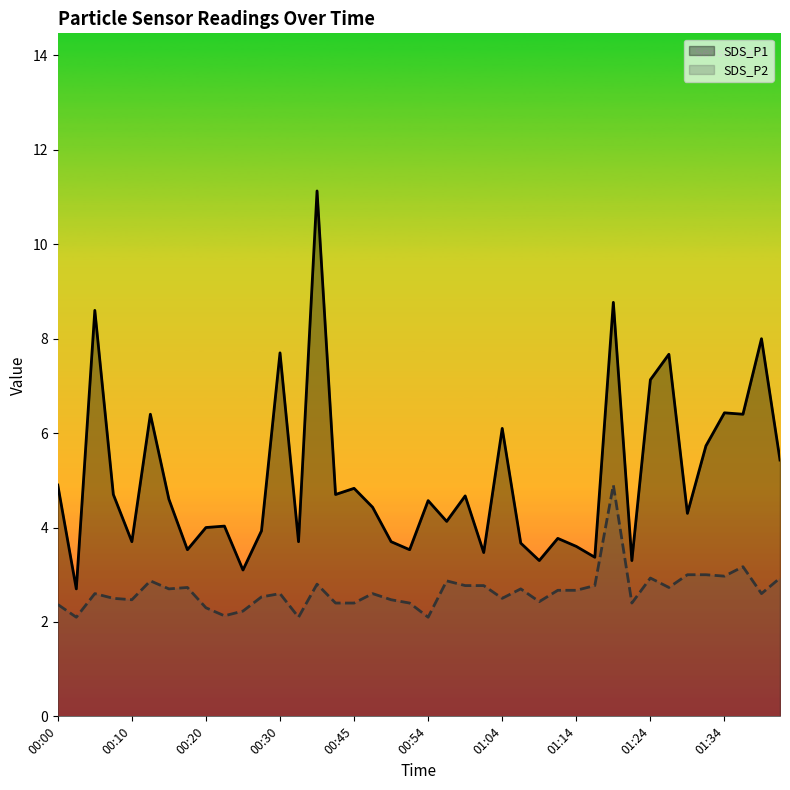

True or false: SDS_P2 and SDS_P1 intersect in this chart.

False